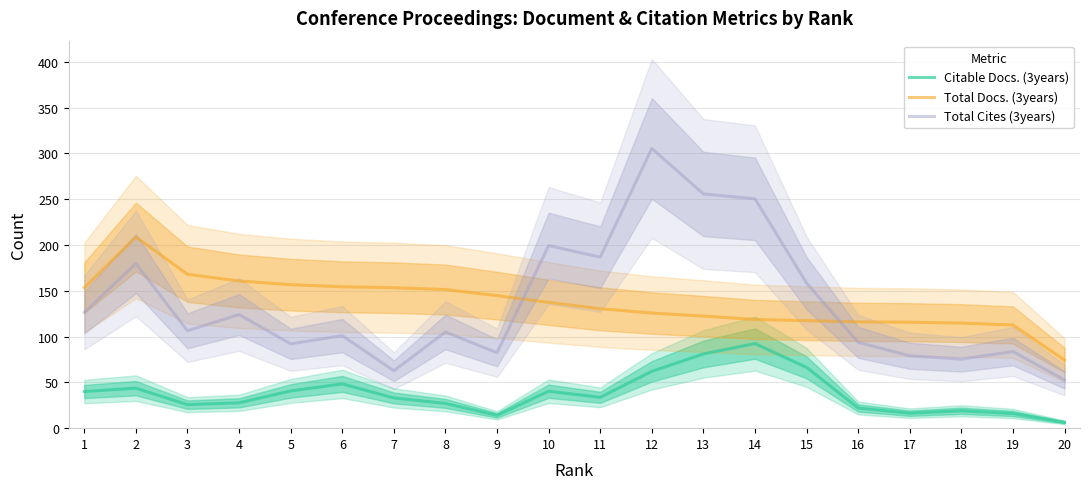

Which series has the widest spread of values?

Total Cites (3years)